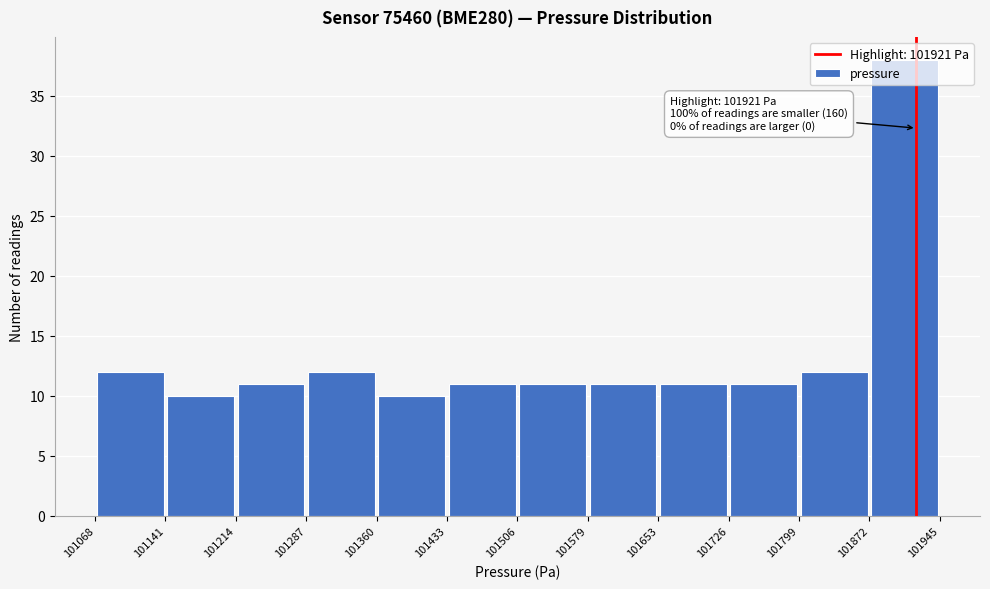

Which range on the x-axis has the tallest bar?

101872 to 101945